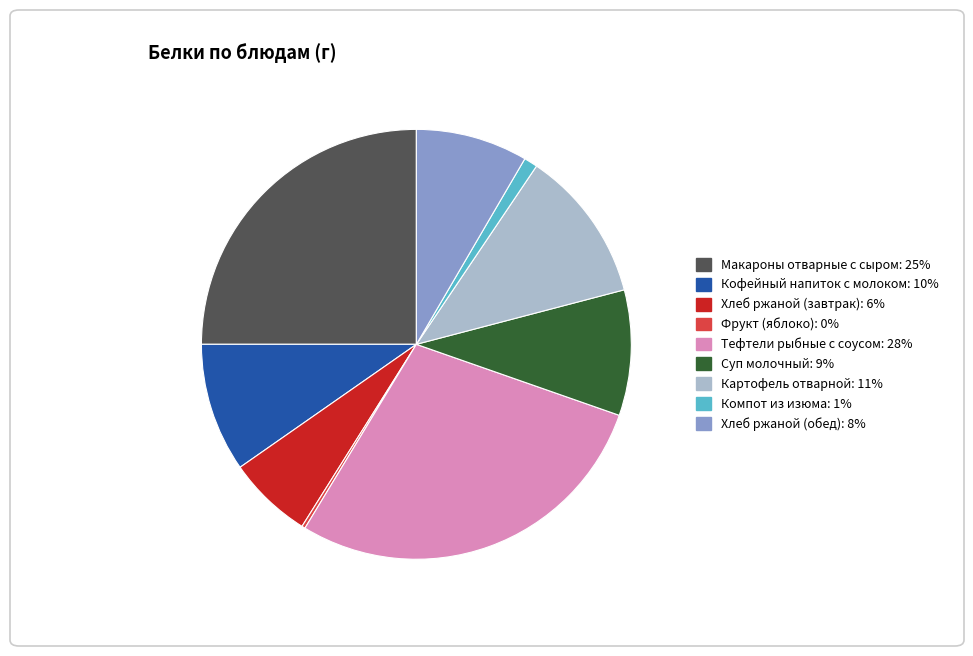

Do Хлеб ржаной (обед) and Тефтели рыбные с соусом together represent more than half of the pie?

No